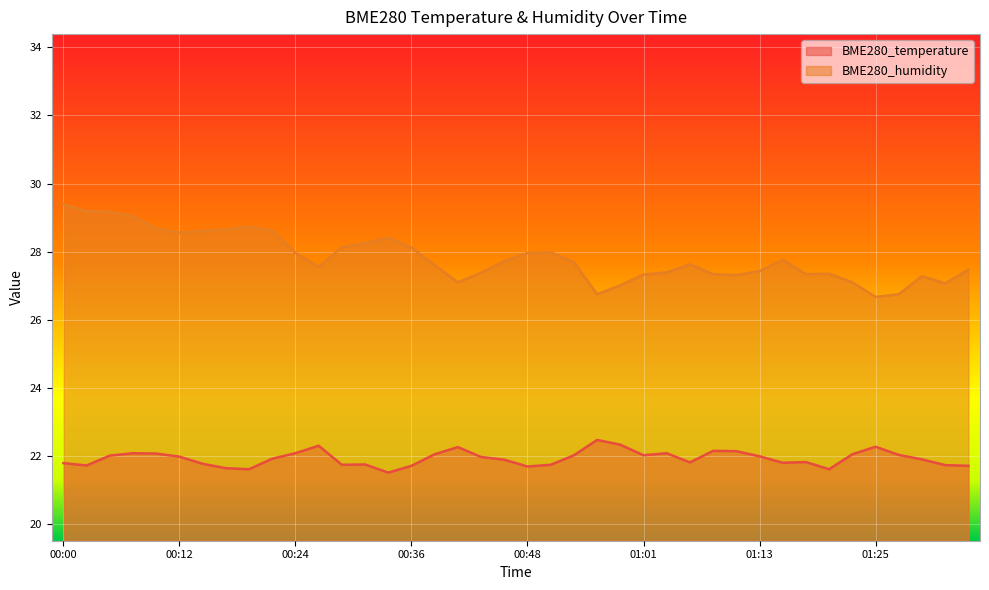

How many data points in BME280_humidity are above 27?

37